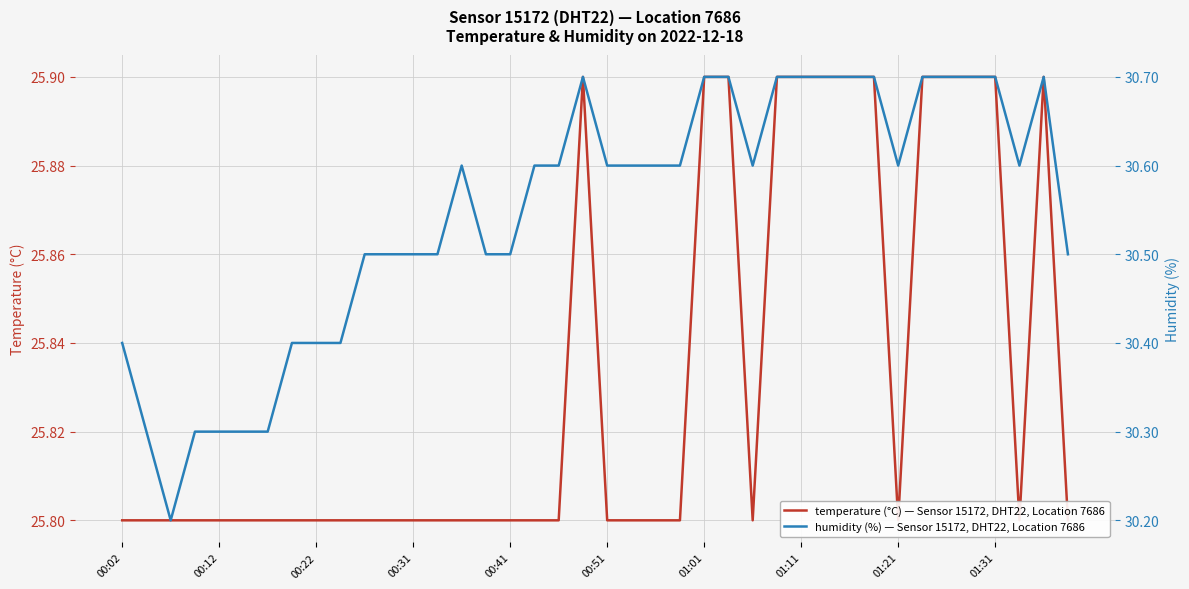

At which category does the chart reach its peak across all series?

19